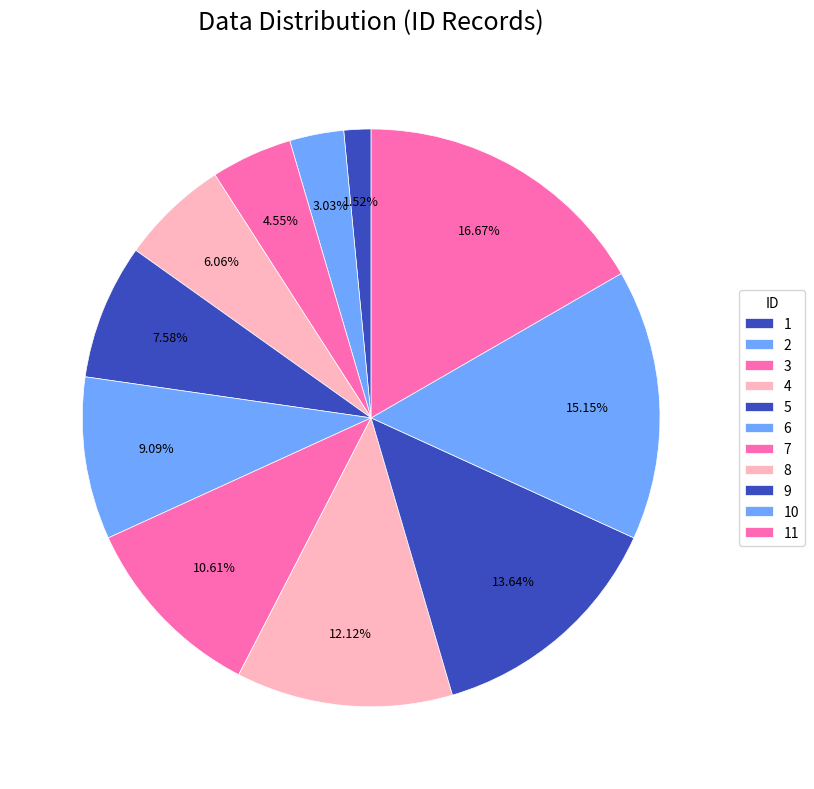

How many segments does this pie chart have?

11